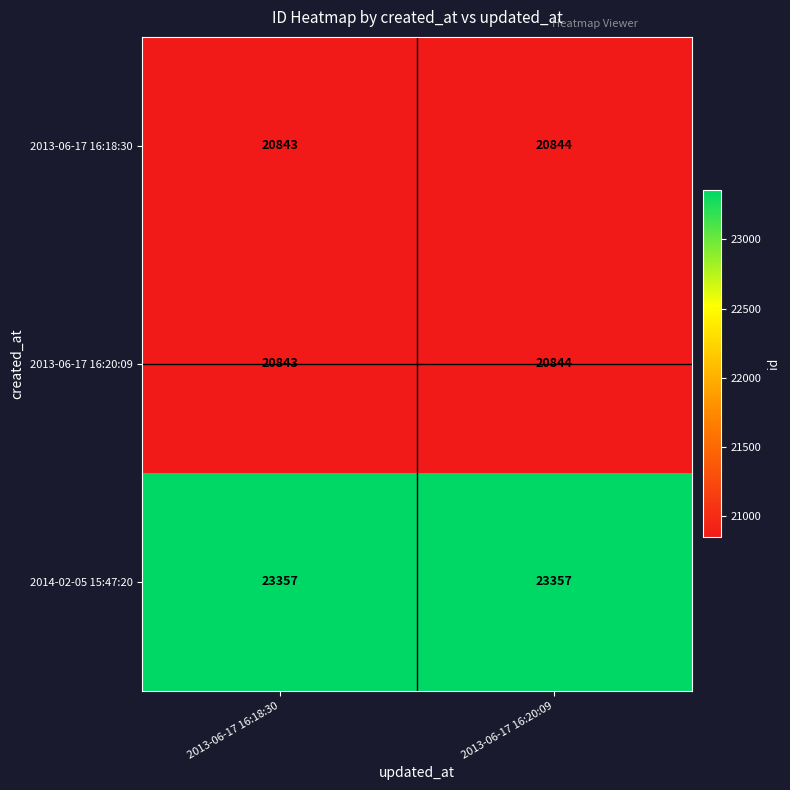

Rank the categories by 2013-06-17 16:18:30 value from lowest to highest.

2013-06-17 16:18:30, 2013-06-17 16:20:09